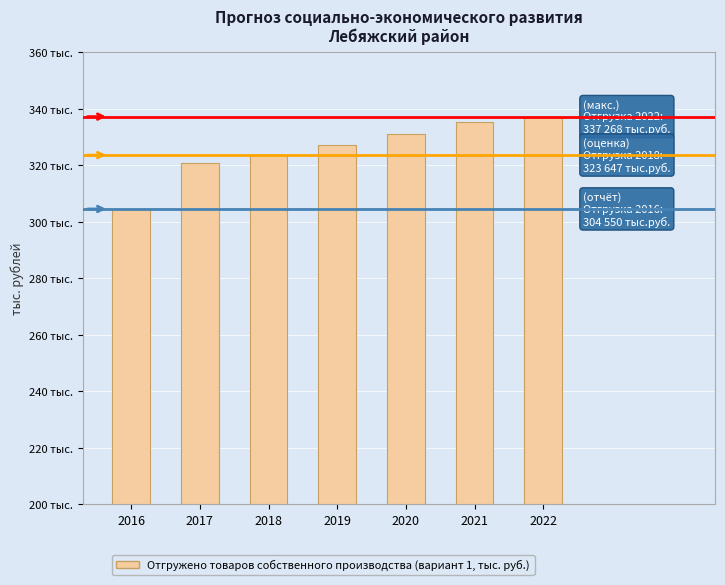

Are the bars horizontal?

No